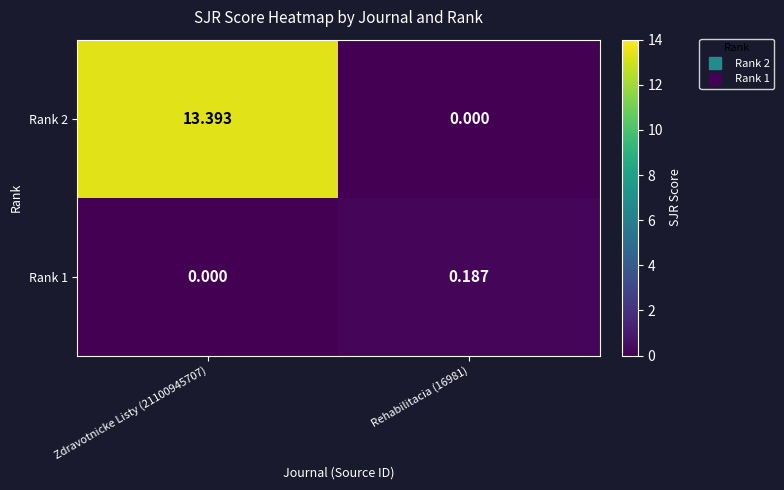

Rank the series by their average value, from highest to lowest.

Rank 2, Rank 1